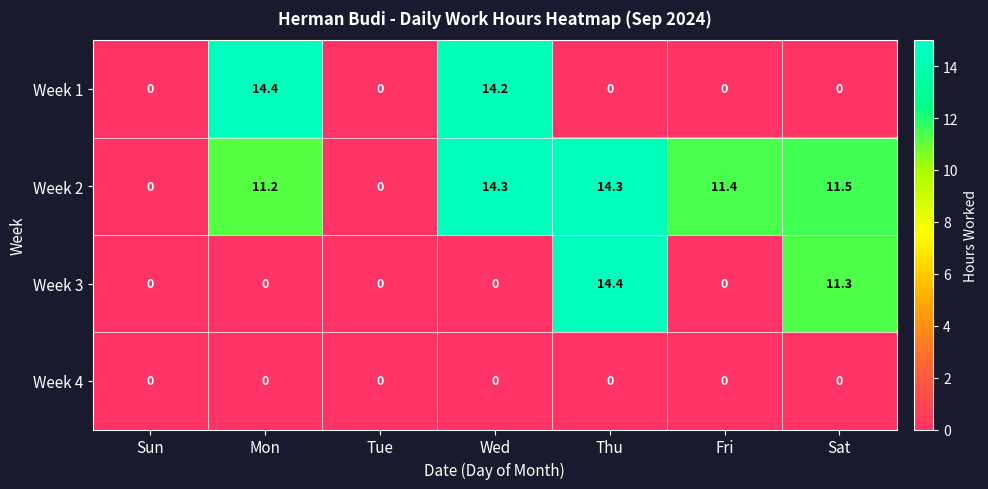

At which category is the sum across all series the highest?

Thu